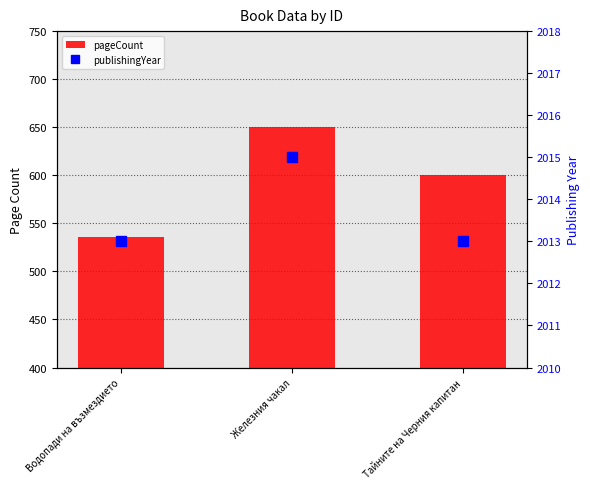

What value does the publishingYear series have at Водопади на възмездието?

2013